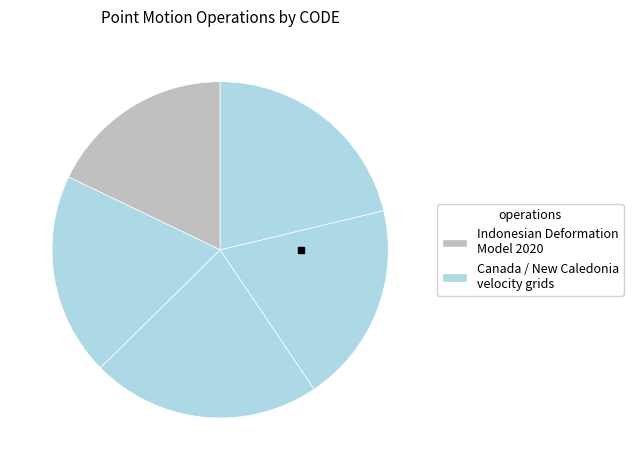

How many slices are in this pie chart?

5